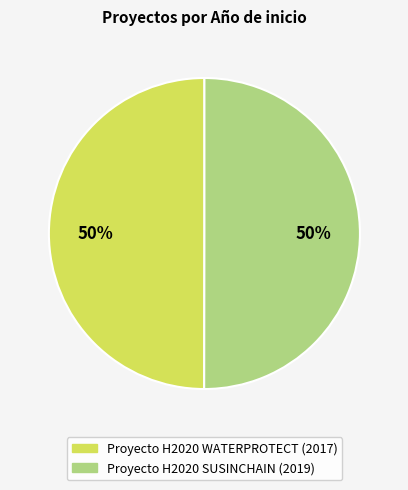

To the nearest percent, what is the average slice percentage?

50%